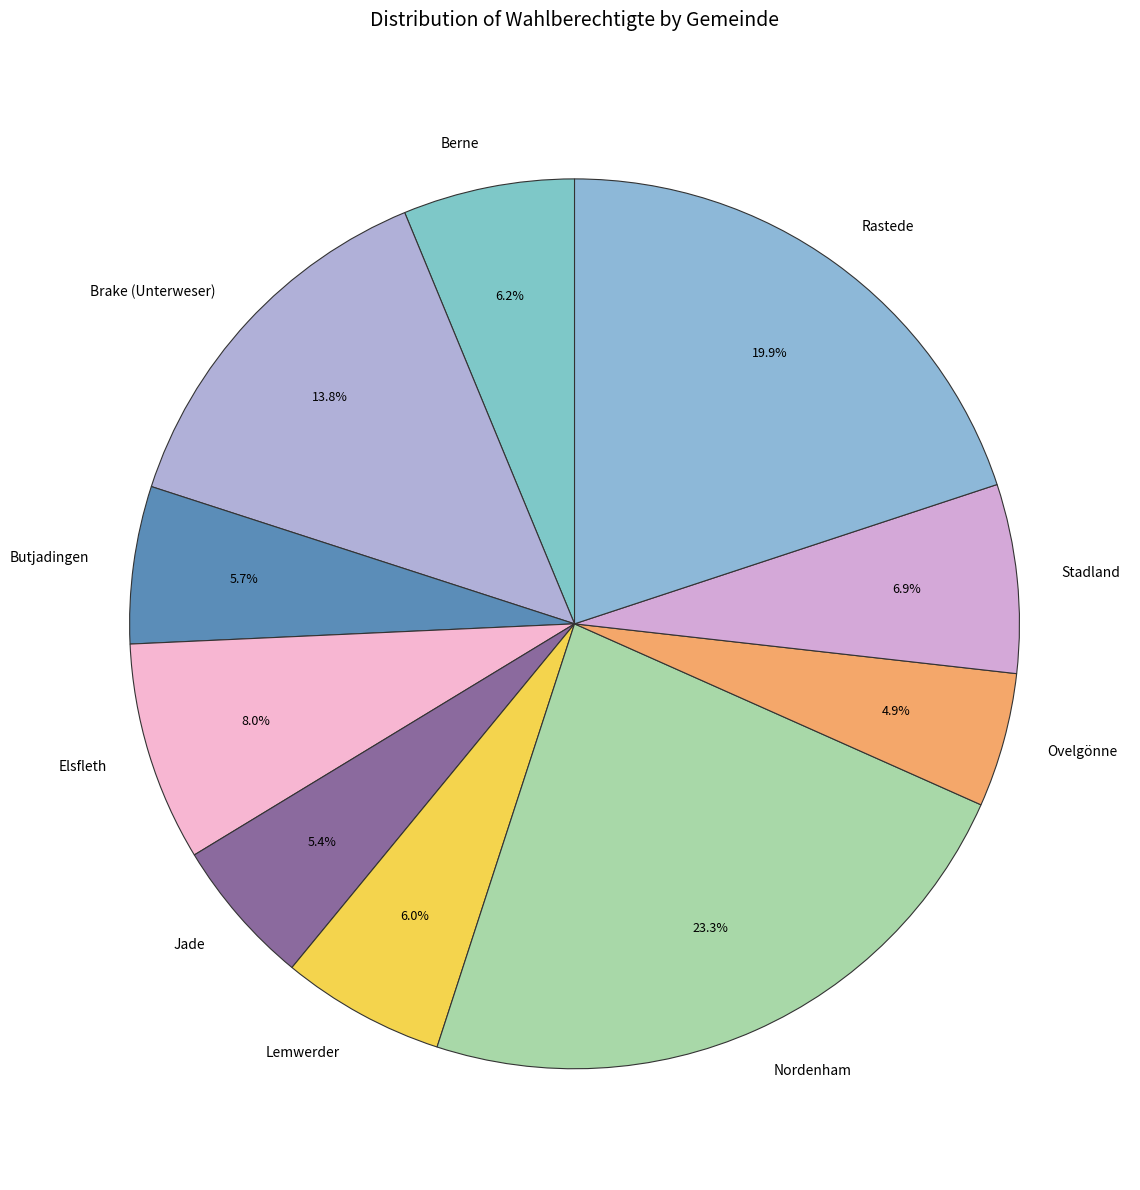

Is it true that Rastede is 28% of the pie?

False